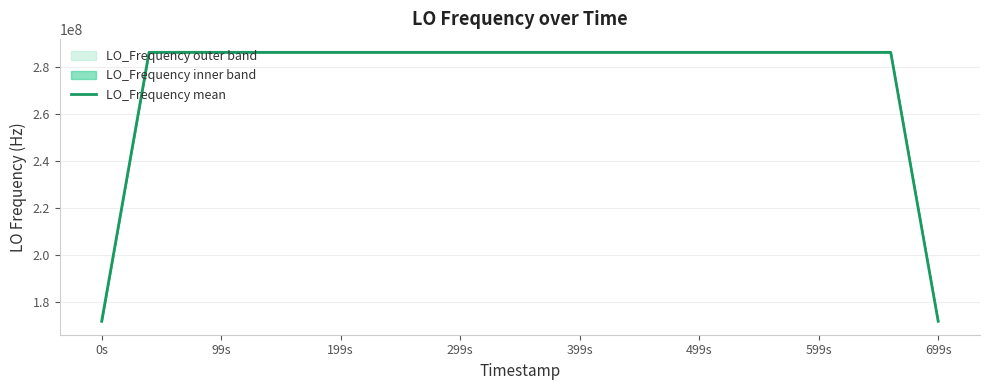

Reading right to left, what are all the values shown in this chart?

171628201.4	228837602.0	286047002.0	286047002.2	286047002.2	286047002.1	286047001.5	286047001.2	286047000.3	286046999.6	286046998.9	286046998.7	286046998.6	286046998.7	286046998.9	286046999.0	286046999.1	286046999.1	286046998.7	286046998.5	286046998.4	286046998.4	286046998.5	286046999.1	286046999.3	286046999.3	286046999.5	286046999.7	286046999.9	286047000.2	286047000.5	286047000.5	286047000.4	286047000.4	286047000.3	286047000.3	286047000.4	286046999.7	228837599.7	171628199.6